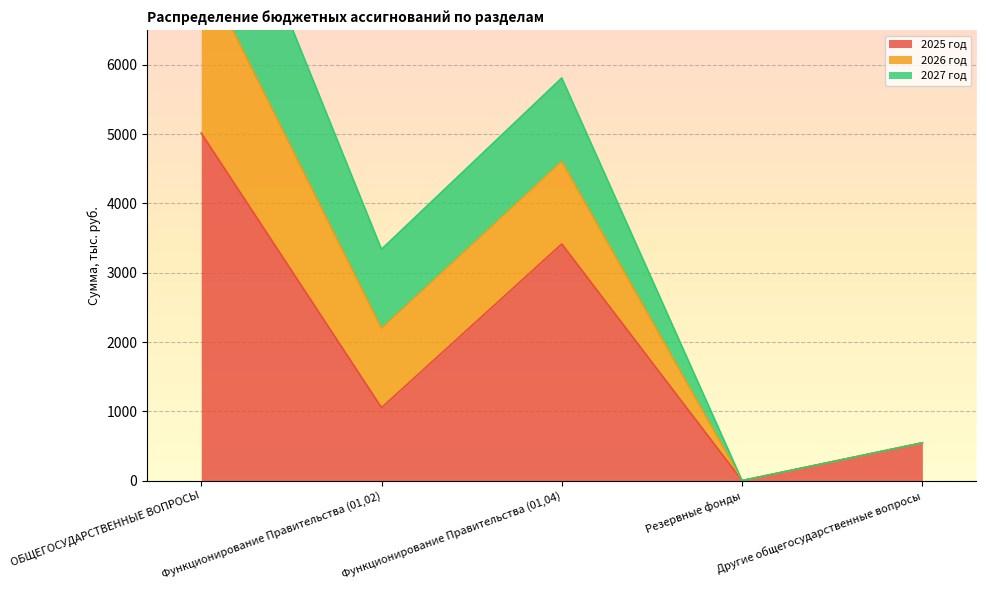

True or false: 2027 год has a value of 0.0 at Резервные фонды.

True